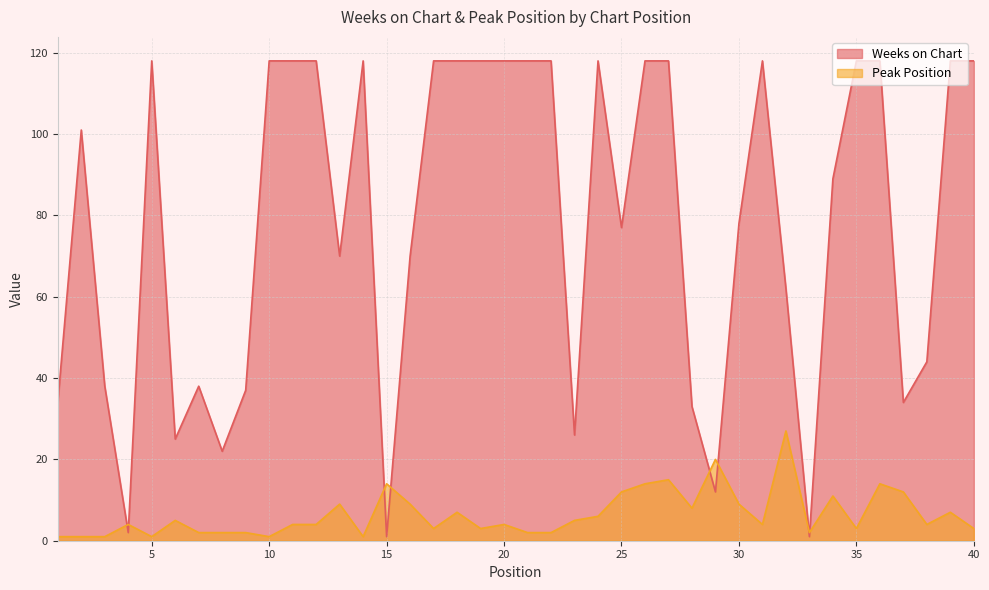

True or false: Peak Position and Weeks on Chart cross at least once.

True